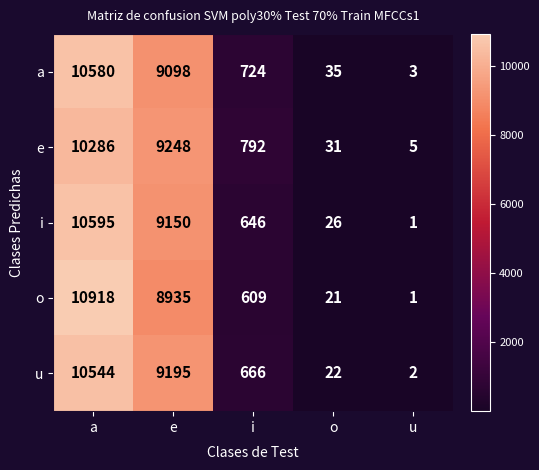

What is the difference between the maximum and minimum values in the e series?

10281